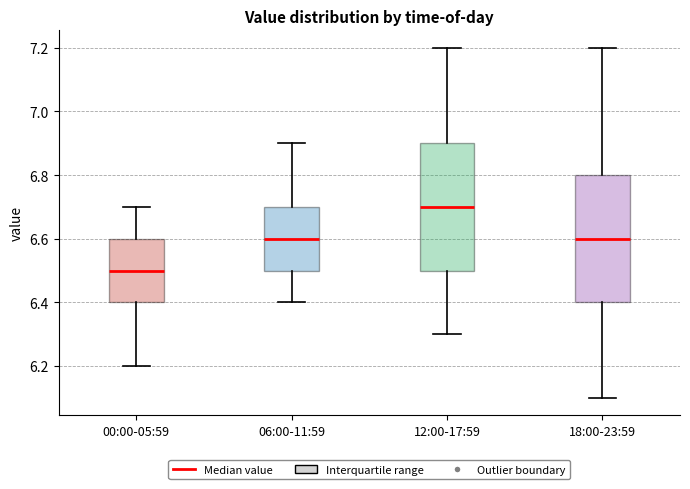

Reading left to right, transcribe this box plot: for each box, give where its median line is, the range the box spans, and where its two whiskers end, as read against the y-axis. The values are not printed on the chart, so give them approximately, as read against the axis.

00:00-05:59: median 6.5, box 6.4 to 6.6, whiskers 6.2 to 6.7
06:00-11:59: median 6.6, box 6.5 to 6.7, whiskers 6.4 to 6.9
12:00-17:59: median 6.7, box 6.5 to 6.9, whiskers 6.3 to 7.2
18:00-23:59: median 6.6, box 6.4 to 6.8, whiskers 6.1 to 7.2